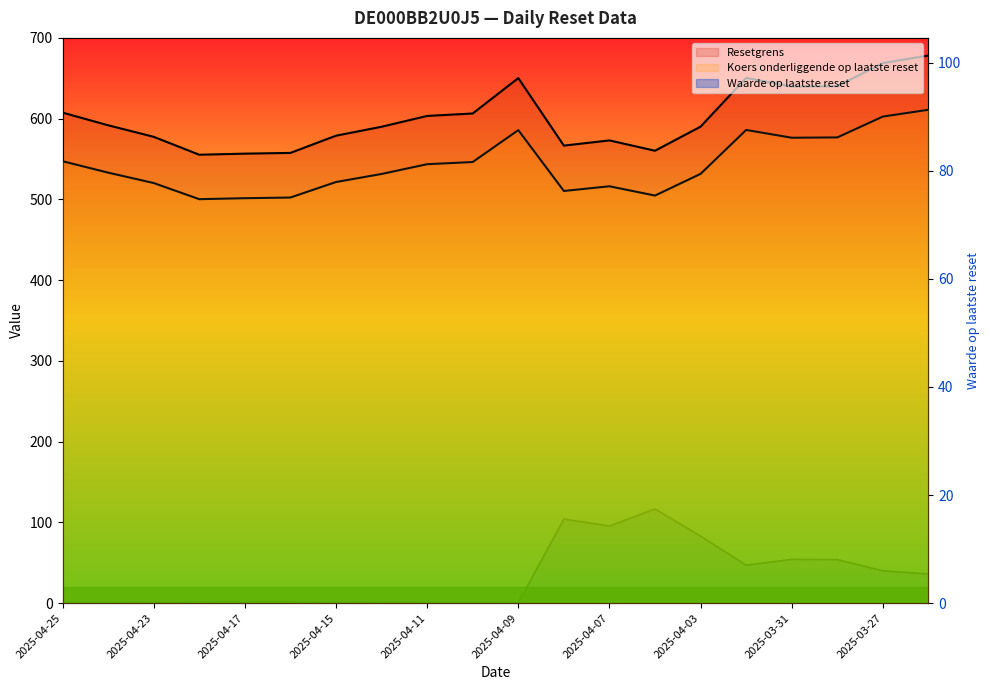

Which has a higher value, 2025-04-04 or 2025-04-11?

2025-04-04